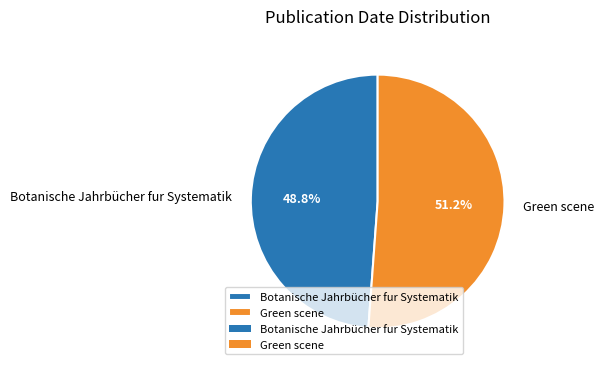

To the nearest percent, what is the difference between the largest and smallest slice percentages?

2%